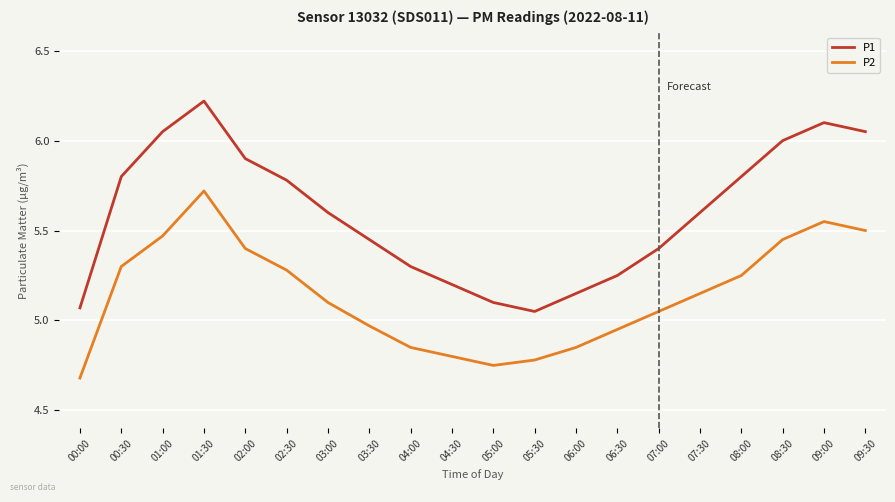

What is the difference between the P1 values at 02:30 and 04:30?

0.6